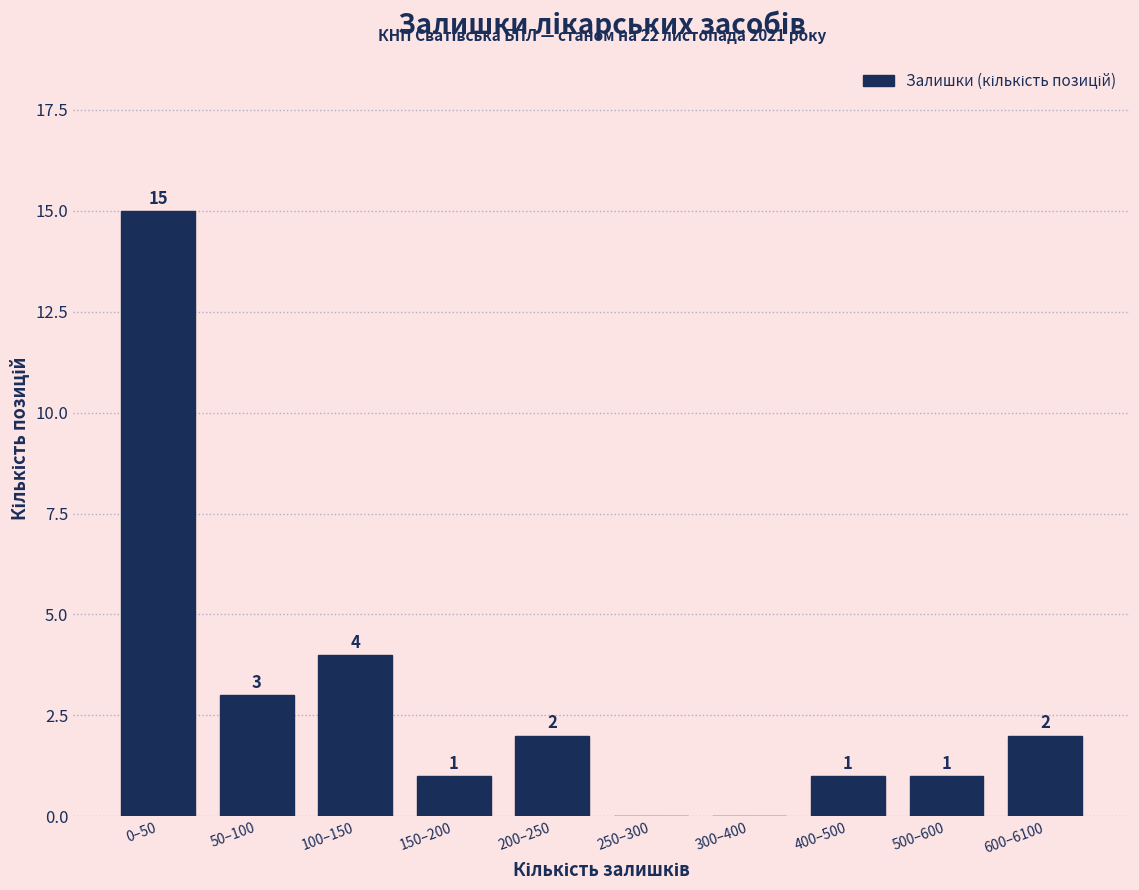

Reading left to right, extract all data points from this chart.

0–50=15	50–100=3	100–150=4	150–200=1	200–250=2	250–300=0	300–400=0	400–500=1	500–600=1	600–6100=2